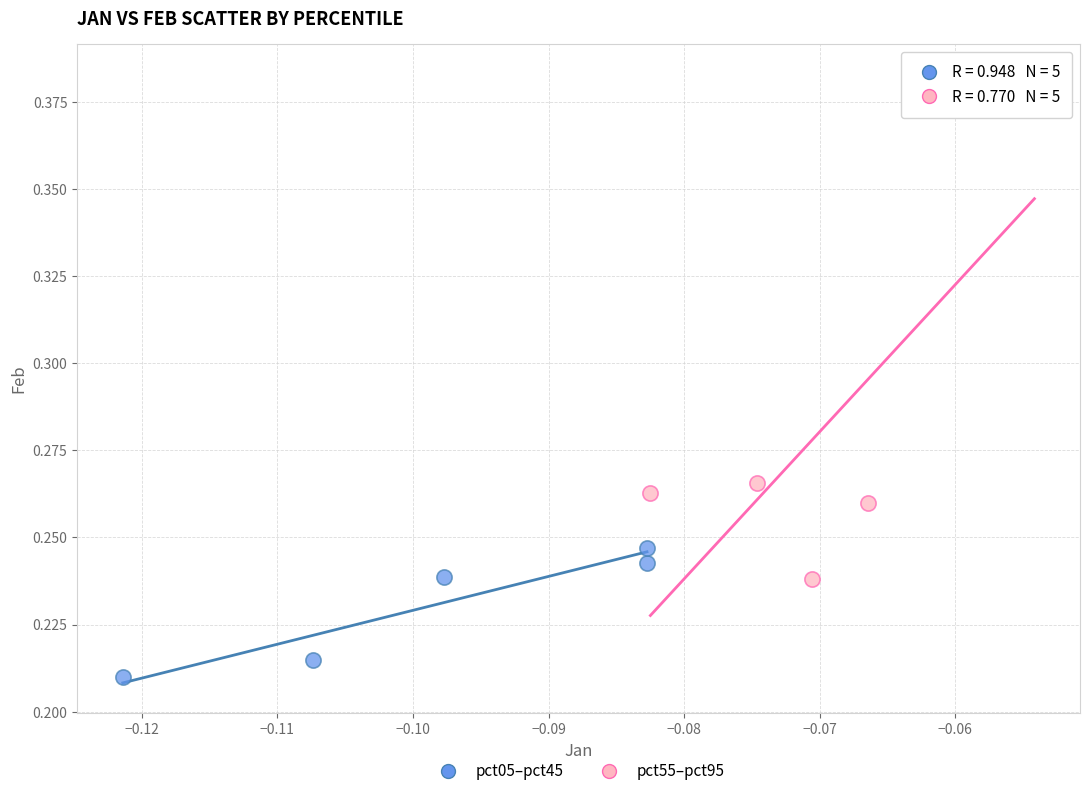

Which series has the widest spread of Y values?

pct55–pct95